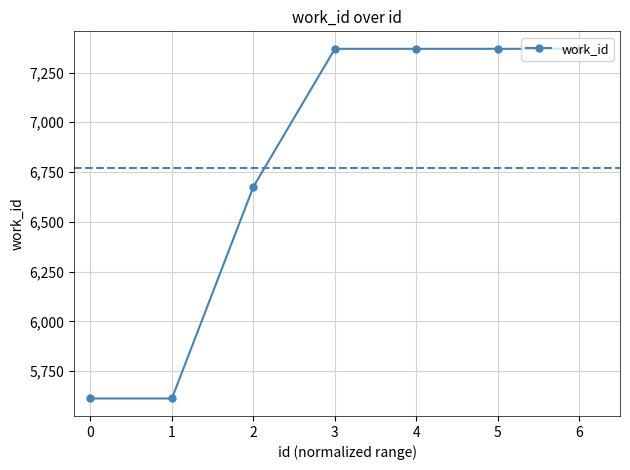

The value at 4 is 7369. True or false?

True